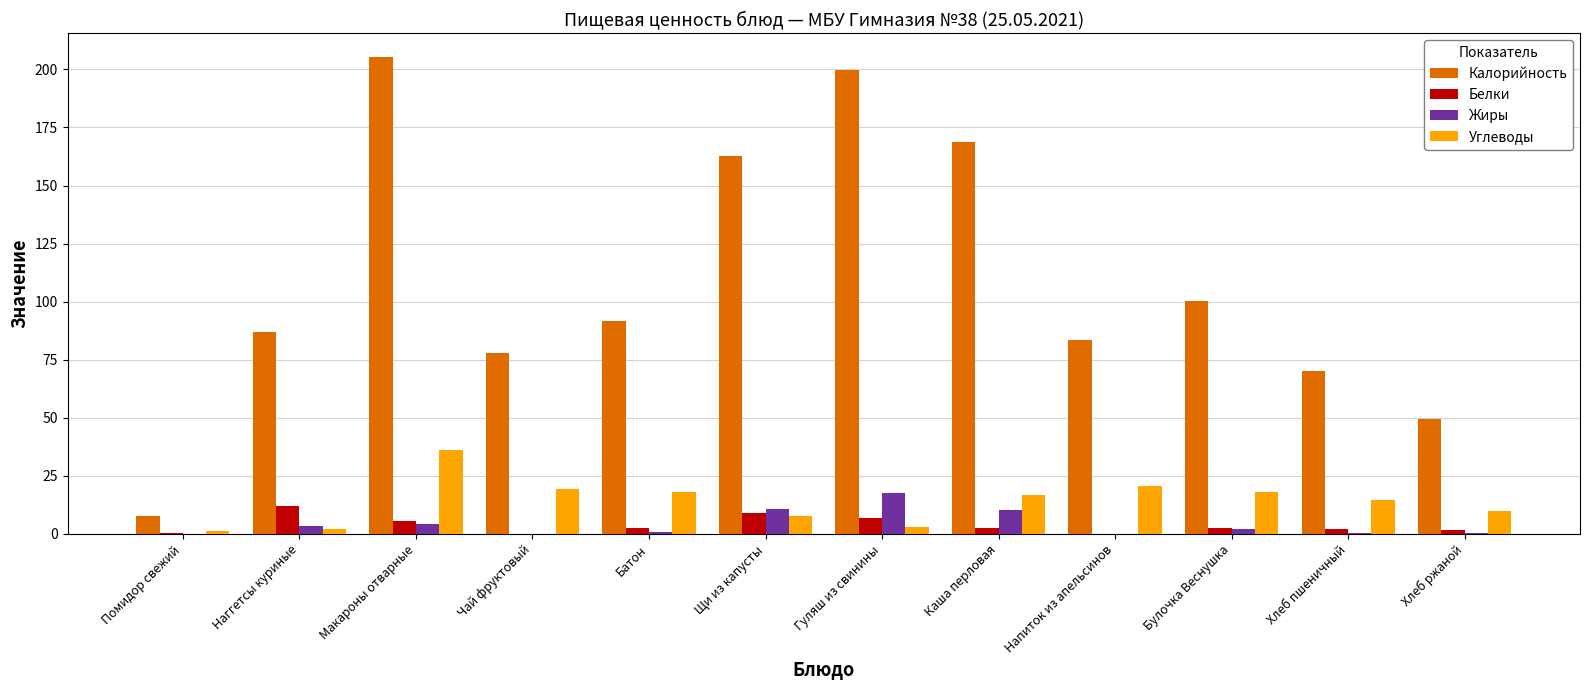

Which series has the largest range (max minus min)?

Калорийность